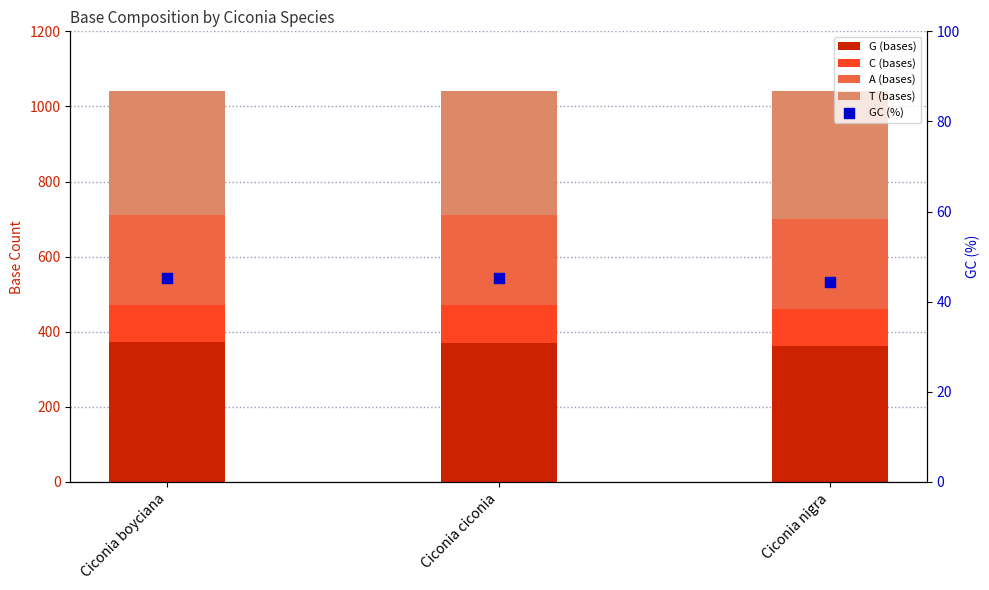

Which series has the largest total across all categories?

G (bases)